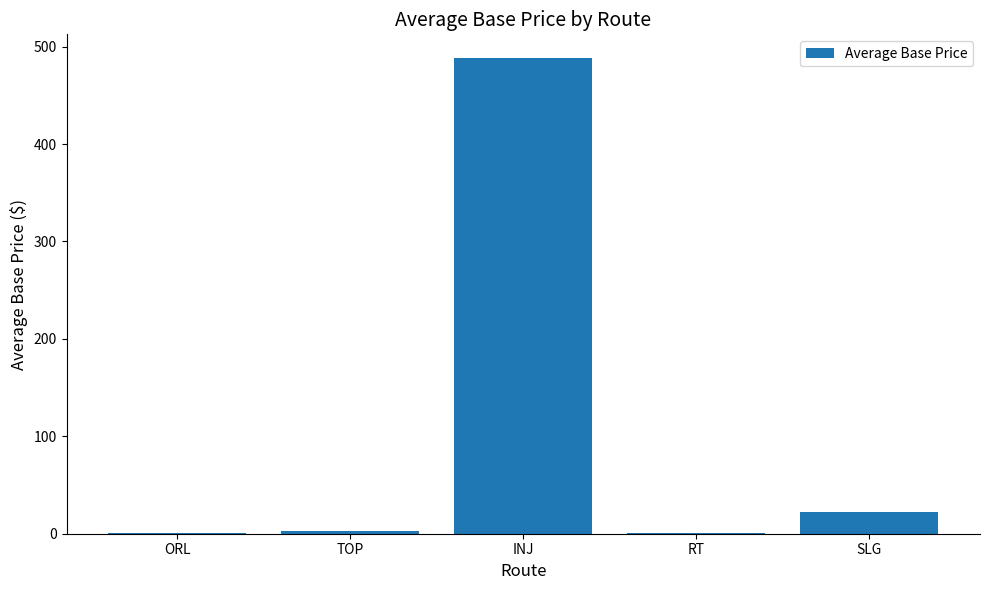

At which label is the value closest to 244?

SLG